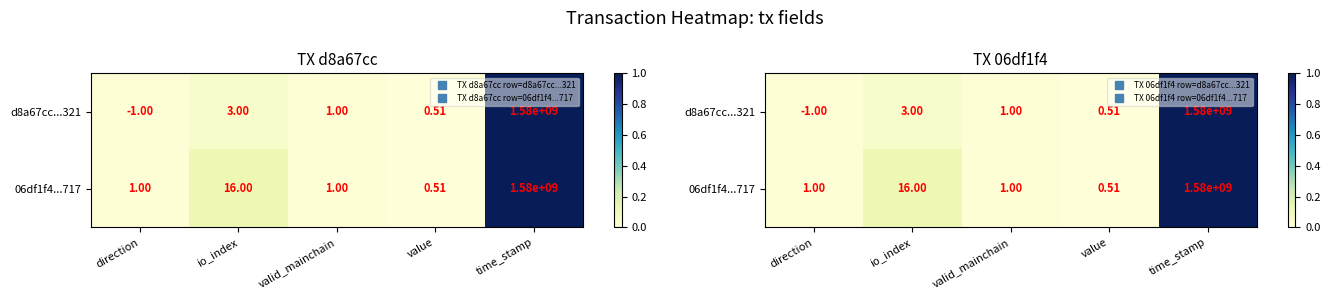

At valid_mainchain, list the series in order from largest to smallest.

d8a67cc...321, 06df1f4...717